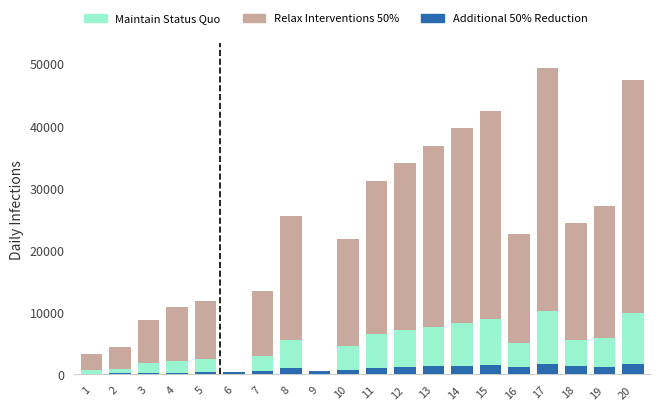

How many data points in Additional 50% Reduction are above 1108?

10